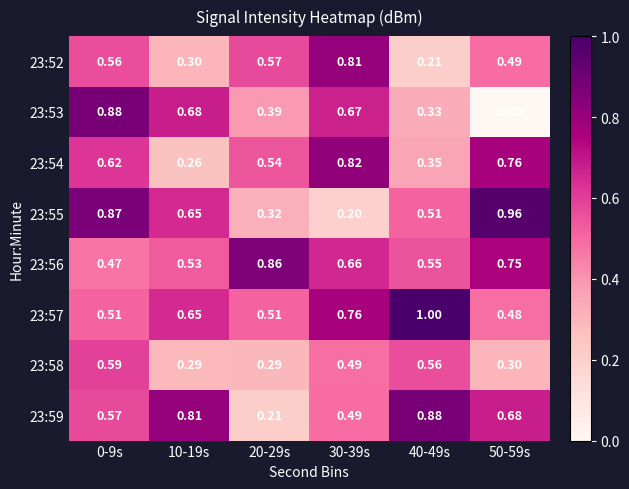

What is the total value across all series at 20-29s?

3.7